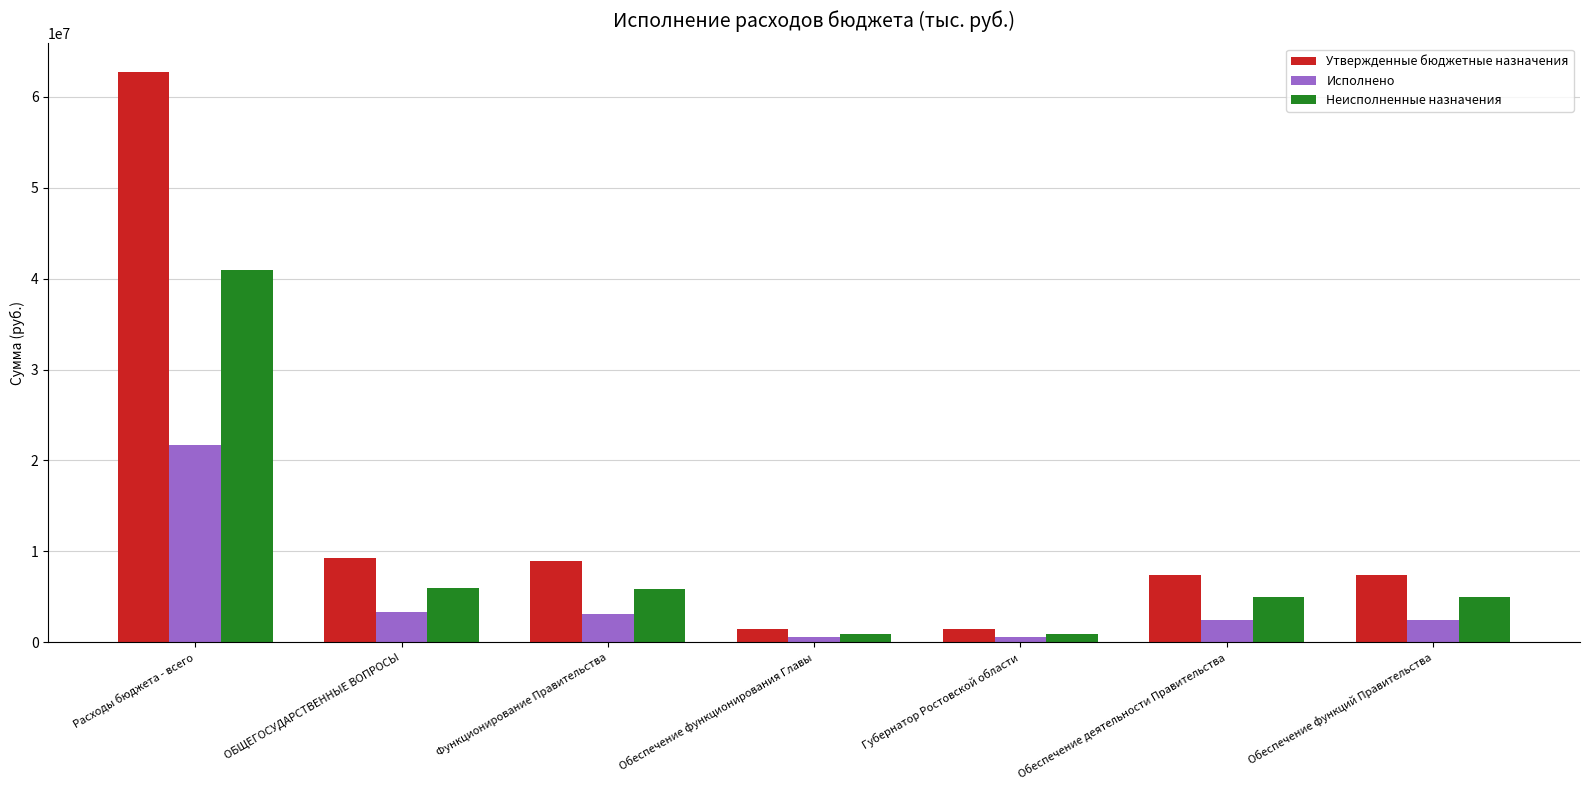

Which series has the largest total across all categories?

Утвержденные бюджетные назначения